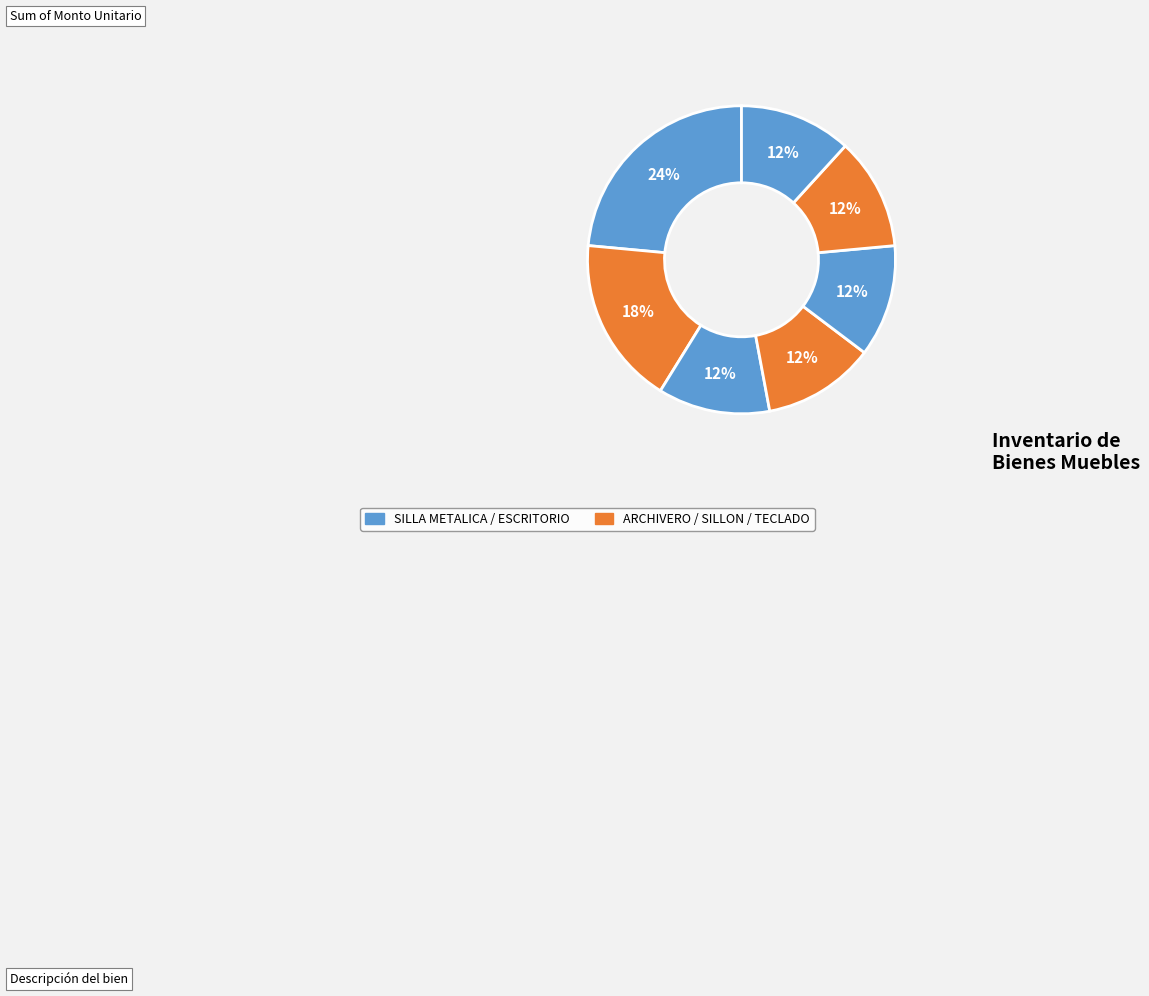

How many segments does this pie chart have?

7